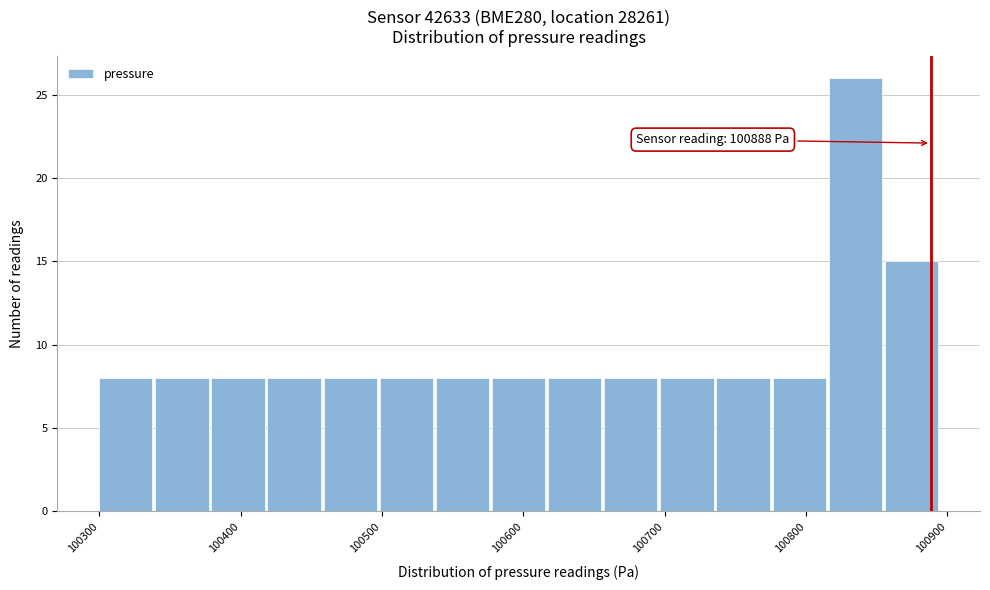

Around what value on the x-axis is the tallest bar? Give the approximate position of its centre, as read against the axis.

100830